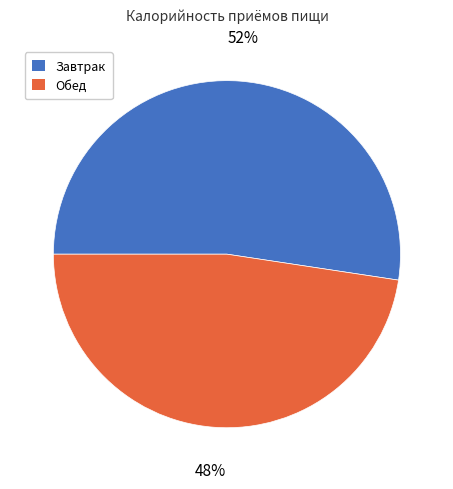

What percentage is the Завтрак slice, to the nearest percent?

52%